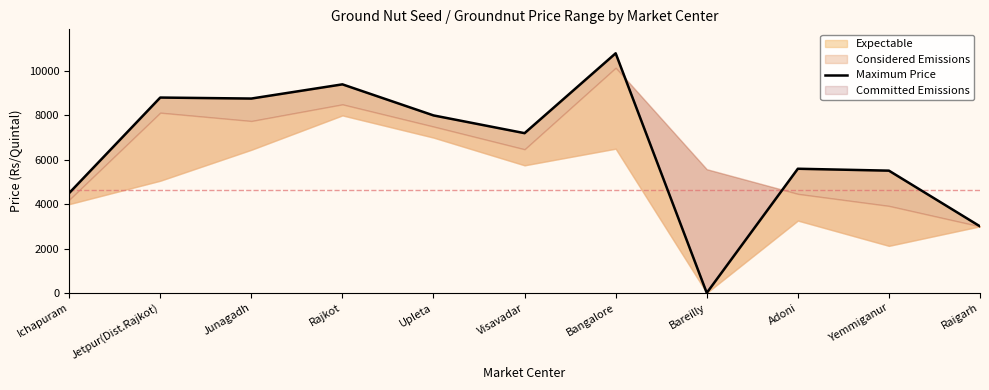

What position from the right is Adoni?

3